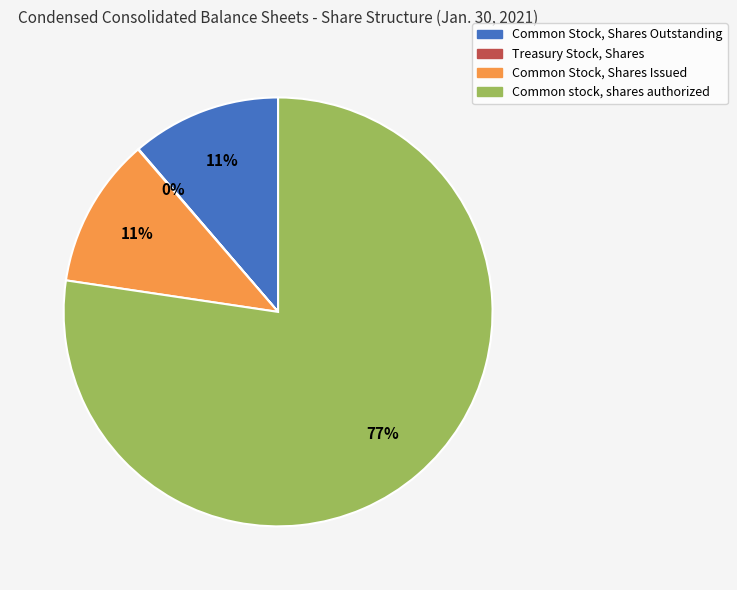

Which slice is the largest?

Common stock, shares authorized